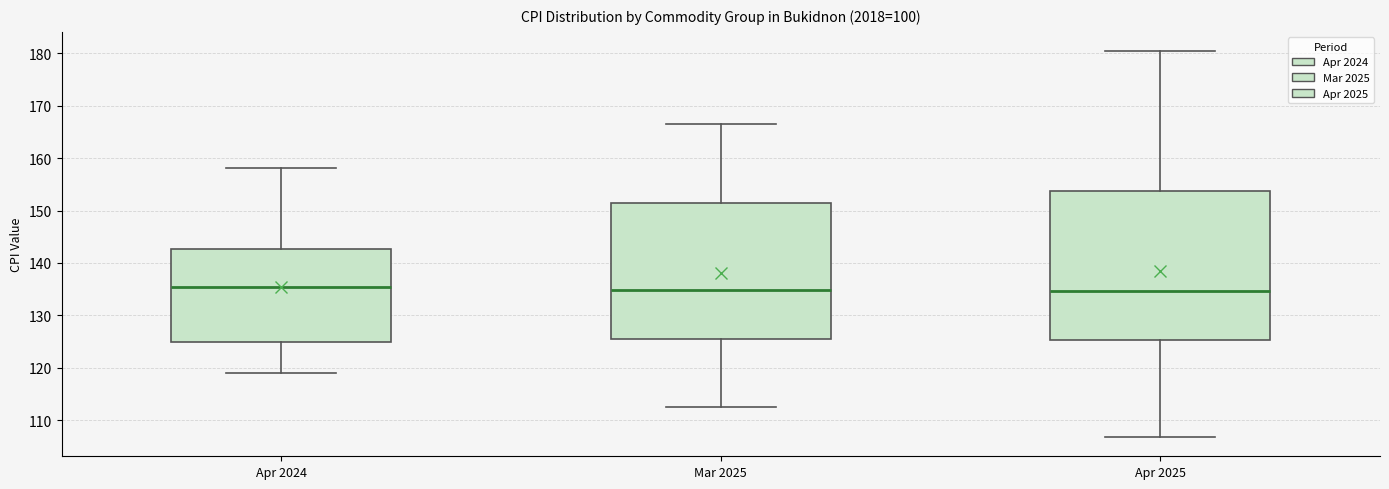

Where is the upper edge of the box for Apr 2025 on the y-axis? The values are not printed on the chart, so give them approximately, as read against the axis.

154